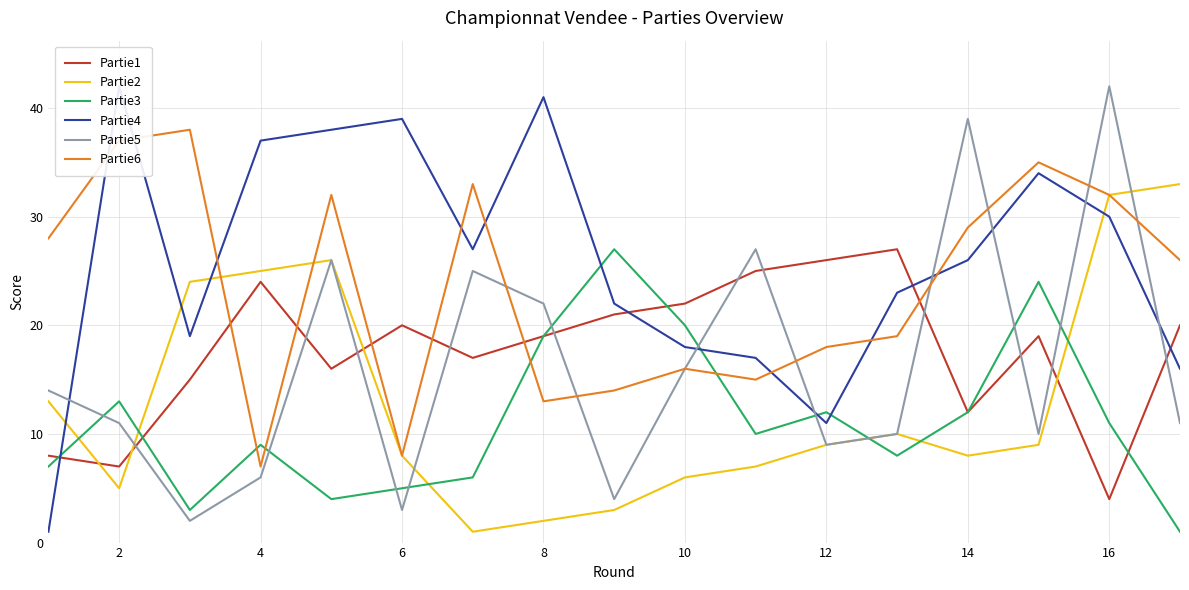

What is the difference between the maximum and minimum values in the Partie4 series?

41